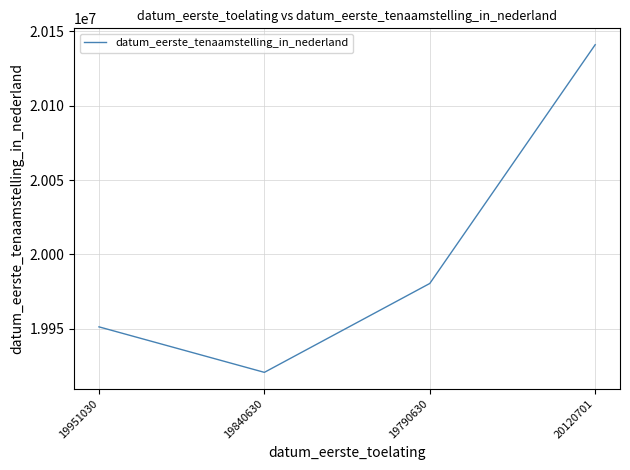

What is the change in value from 19951030 to 19840630?

-30612